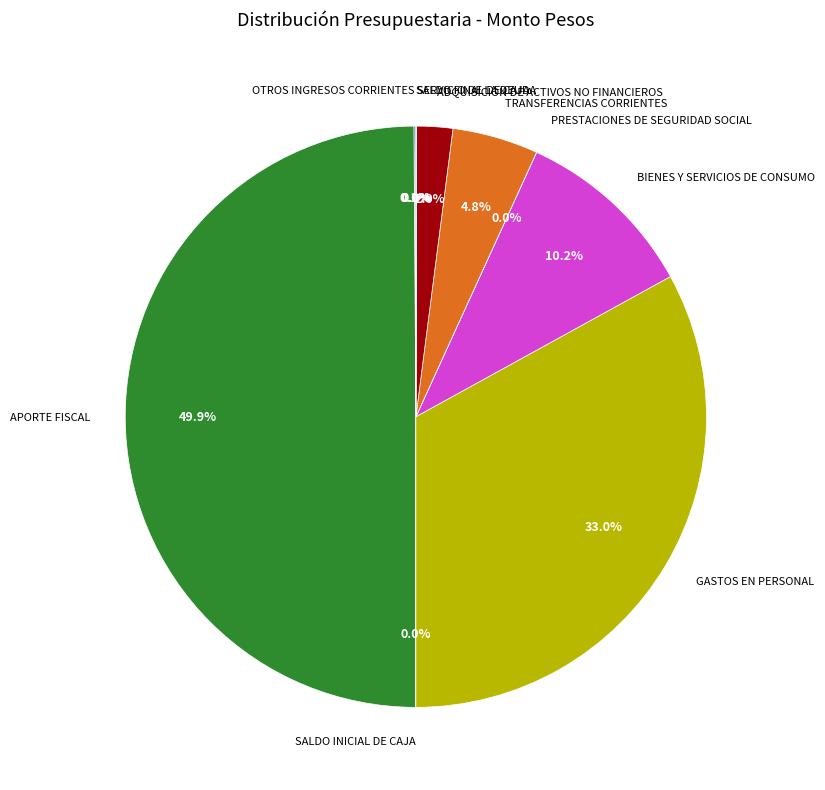

What portion of the pie excludes ADQUISICION DE ACTIVOS NO FINANCIEROS?

98.0%